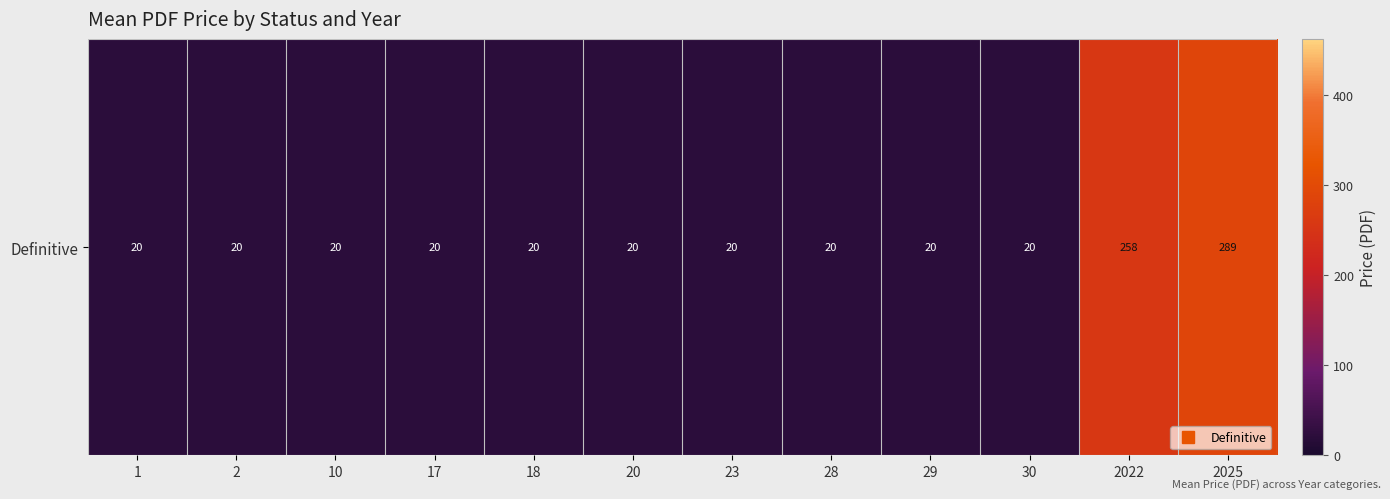

Reading left to right, list all the values displayed in this chart.

1=20.0	2=20.0	10=20.0	17=20.0	18=20.0	20=20.0	23=20.0	28=20.0	29=20.0	30=20.0	2022=258.0	2025=288.5